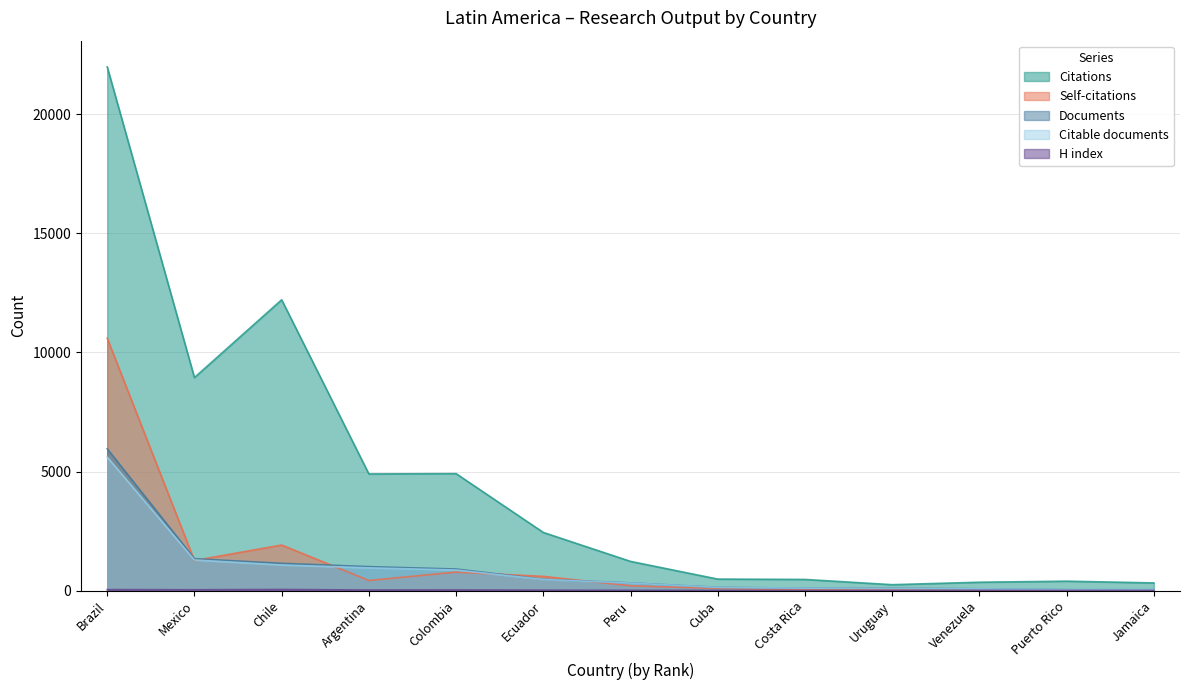

Where does the Citable documents series first go above 320?

Brazil